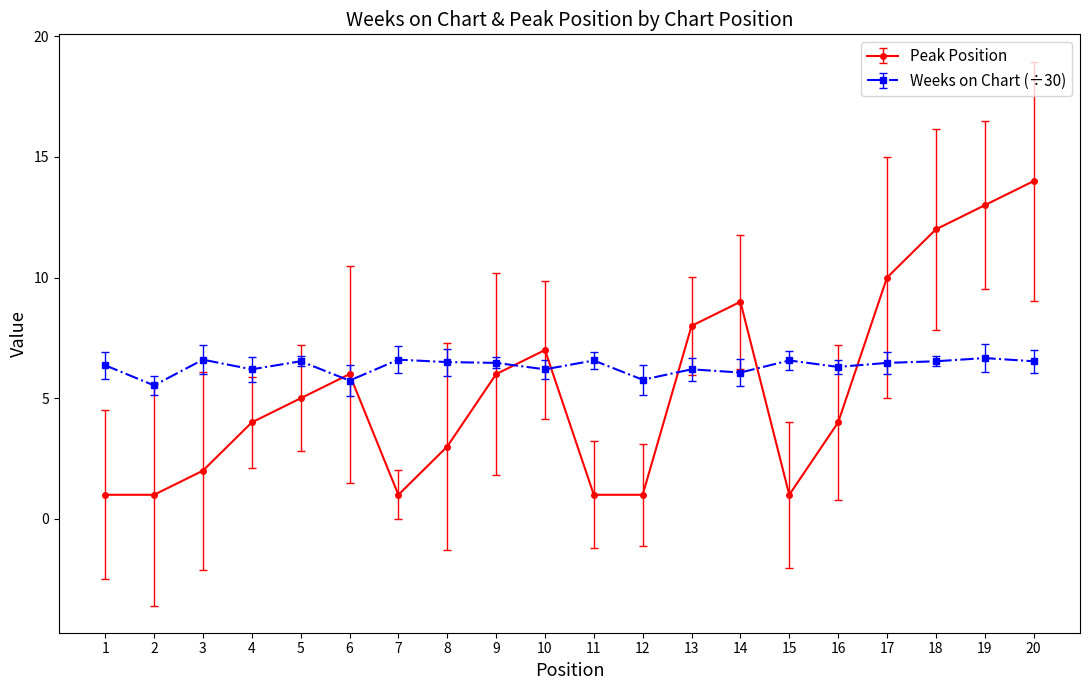

How many interior local peaks does the Peak Position series have?

3